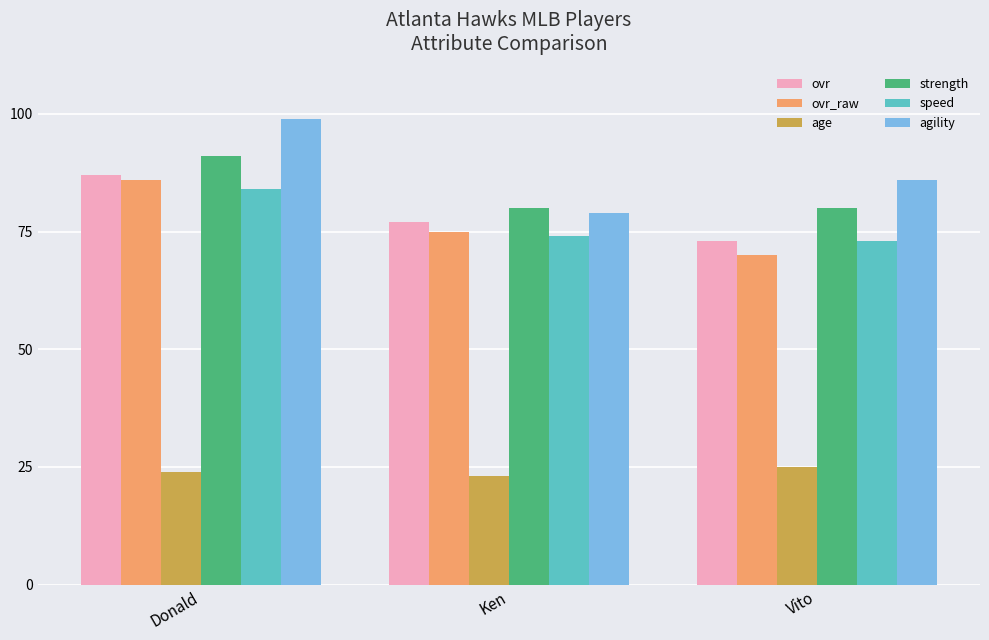

At which category is the sum across all series the highest?

Donald